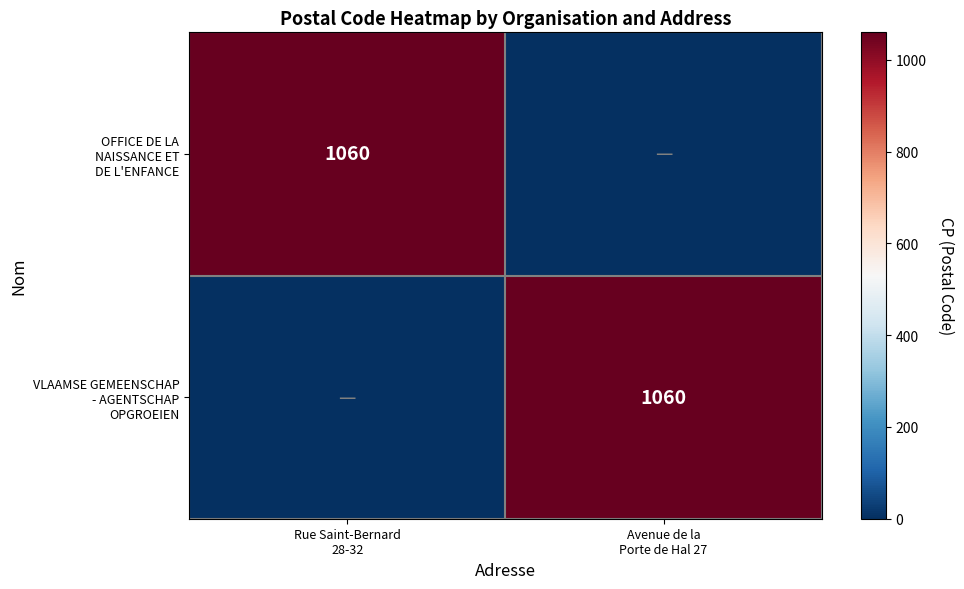

Count the number of data series in this chart.

2